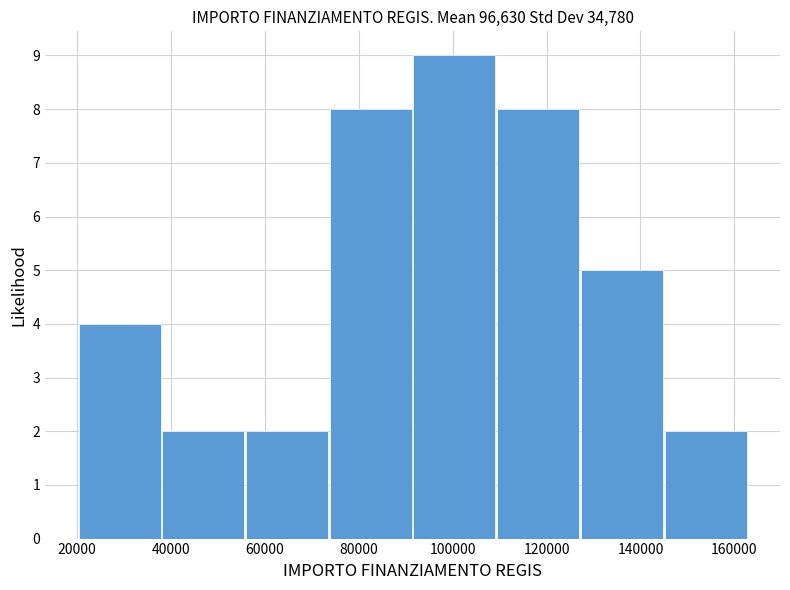

How tall is the bar that spans 20000 to 38000 on the x-axis? Neither the bar edges nor the heights are printed on the chart, so give them approximately, as read against the axes.

4